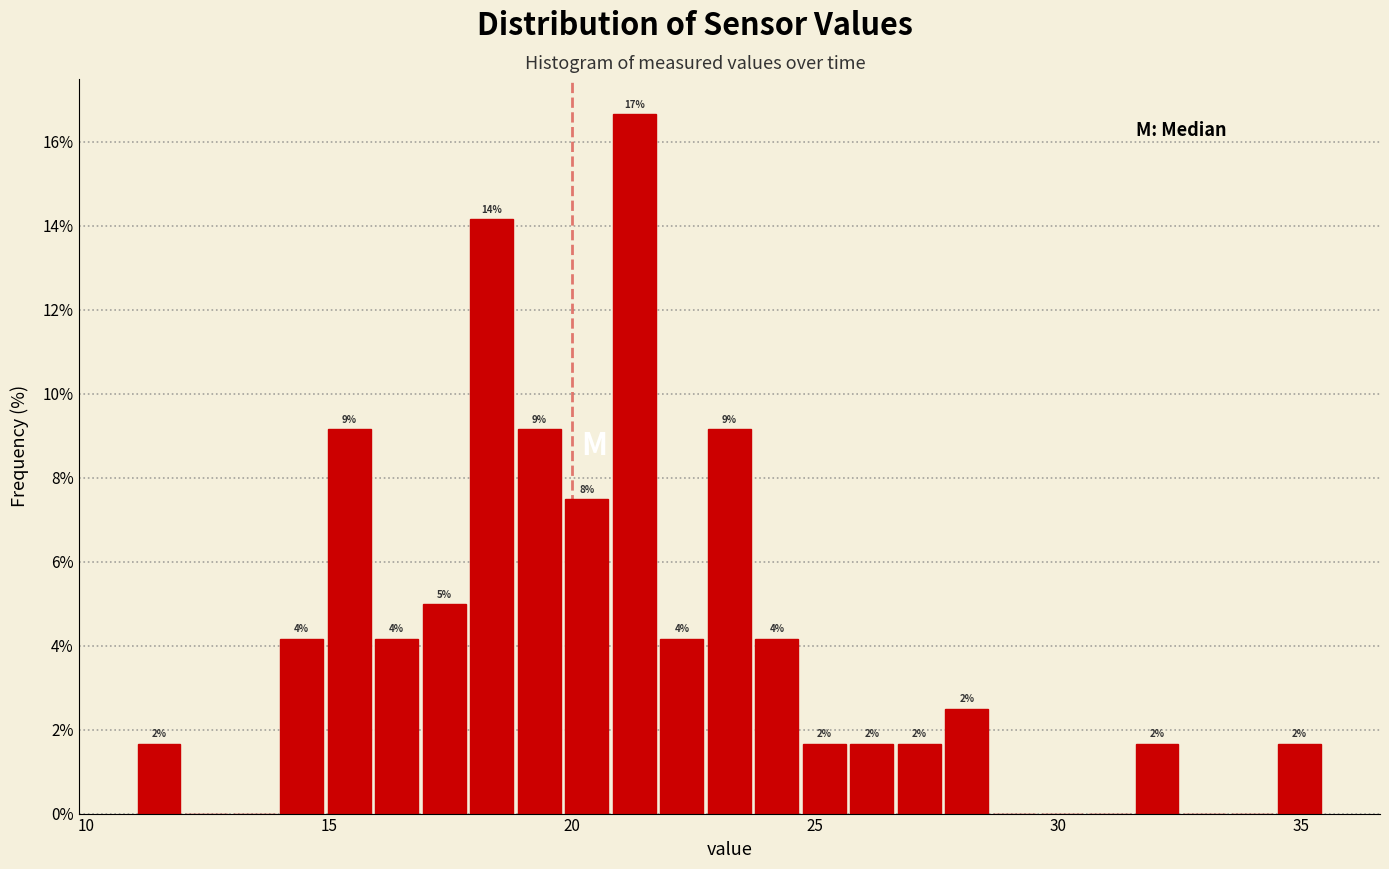

Around what value on the x-axis is the tallest bar? Give the approximate position of its centre, as read against the axis.

21.5